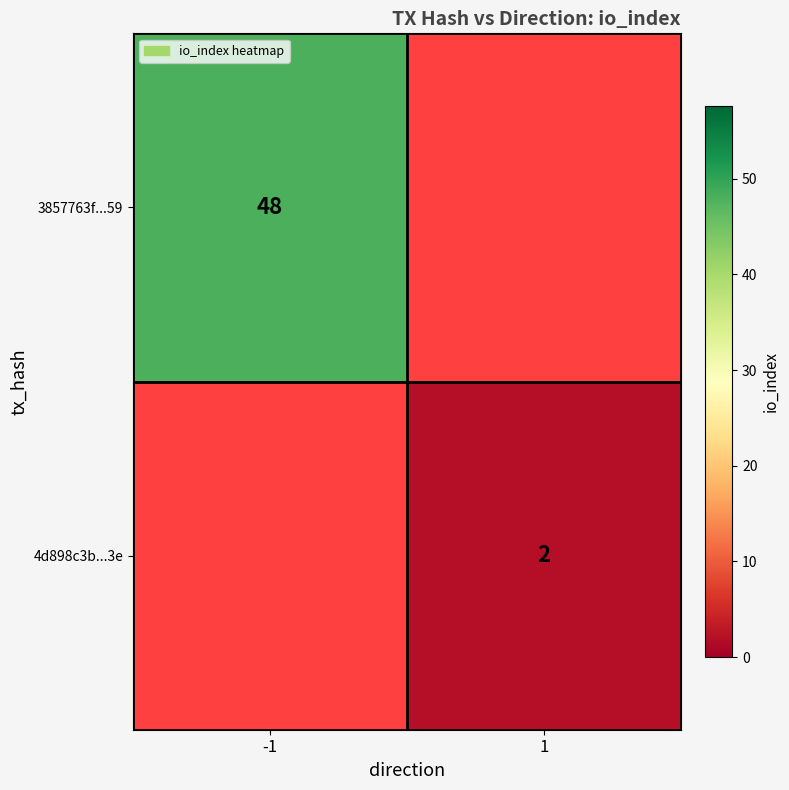

The value of 3857763f...59 at -1 is 26. True or false?

False